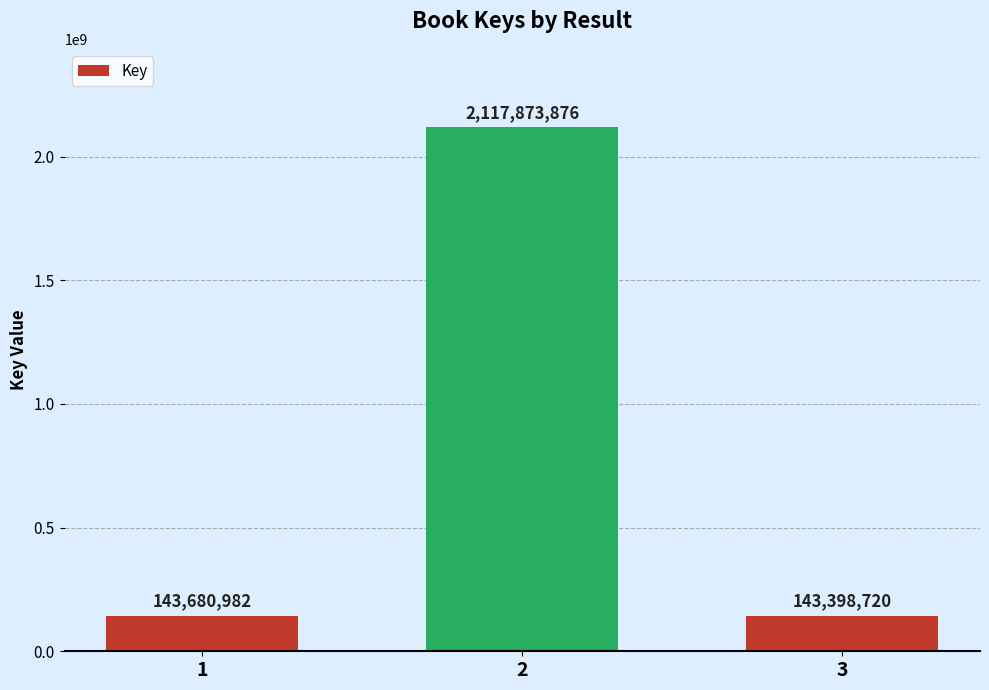

The chart shows a value of 1067973328 at 2. True or false?

False